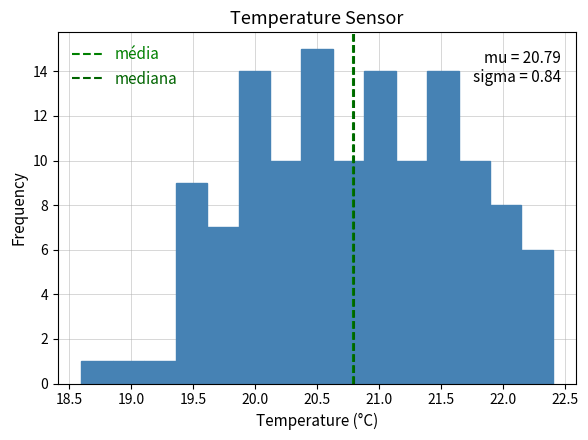

Over which range of the x-axis is the bar tallest?

20.35 to 20.65